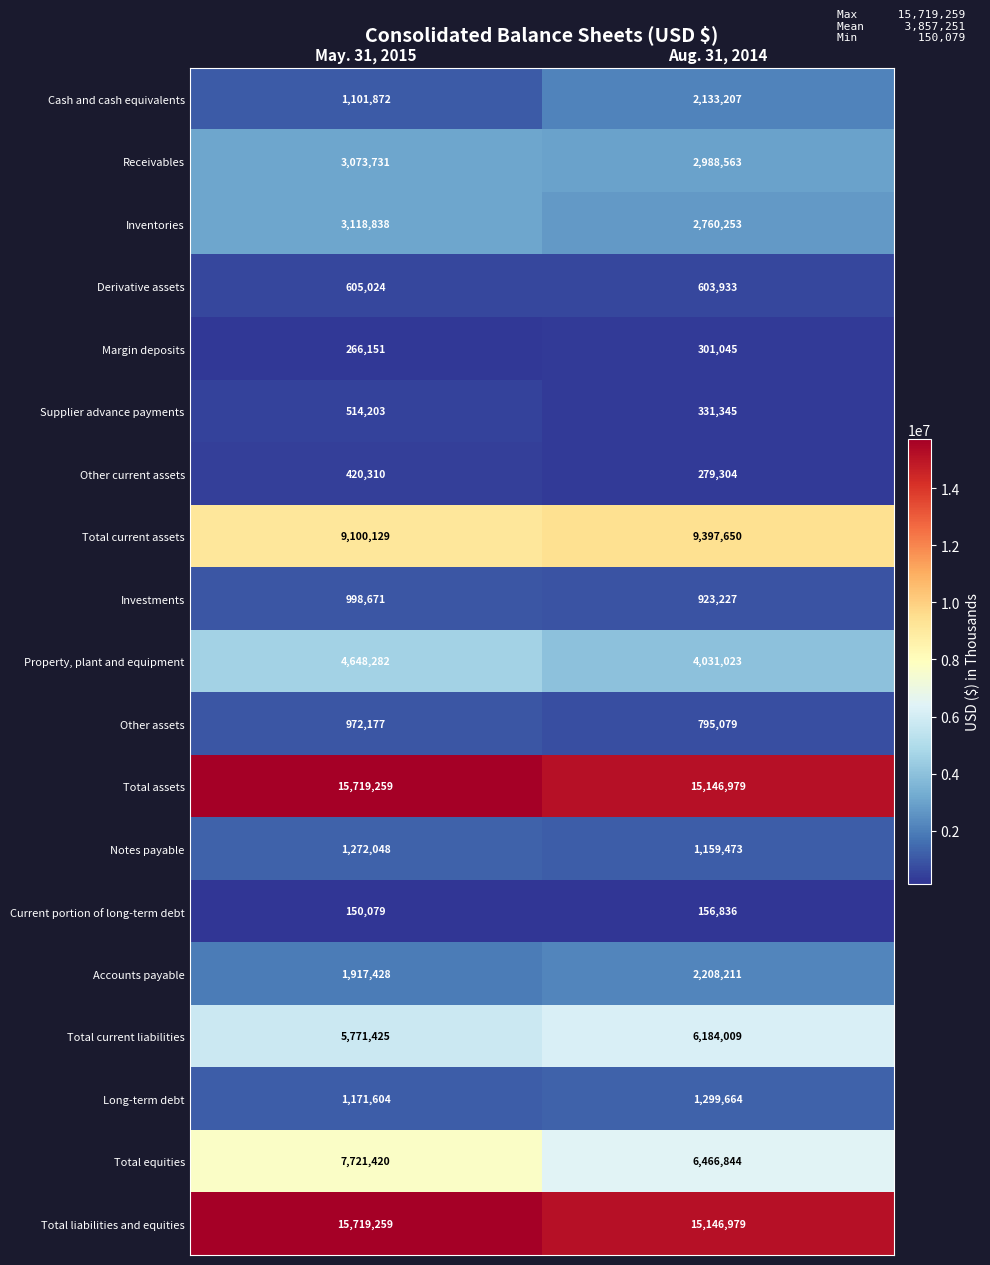

What is the difference between the Accounts payable values at Aug. 31, 2014 and May. 31, 2015?

290783